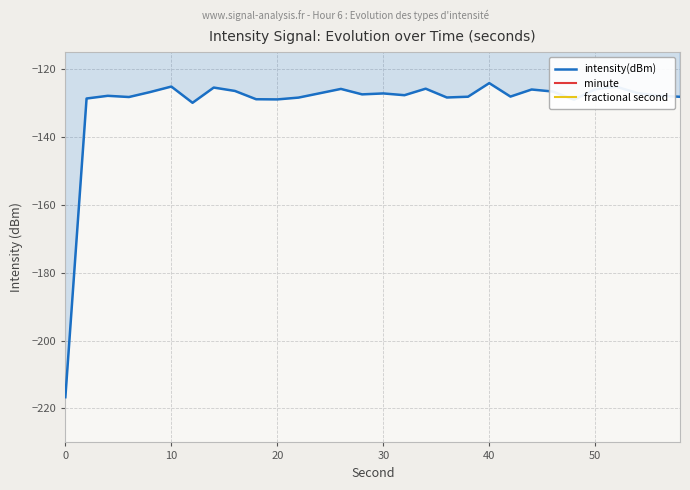

List the series in order of their peak value, lowest first.

intensity(dBm), minute, fractional second